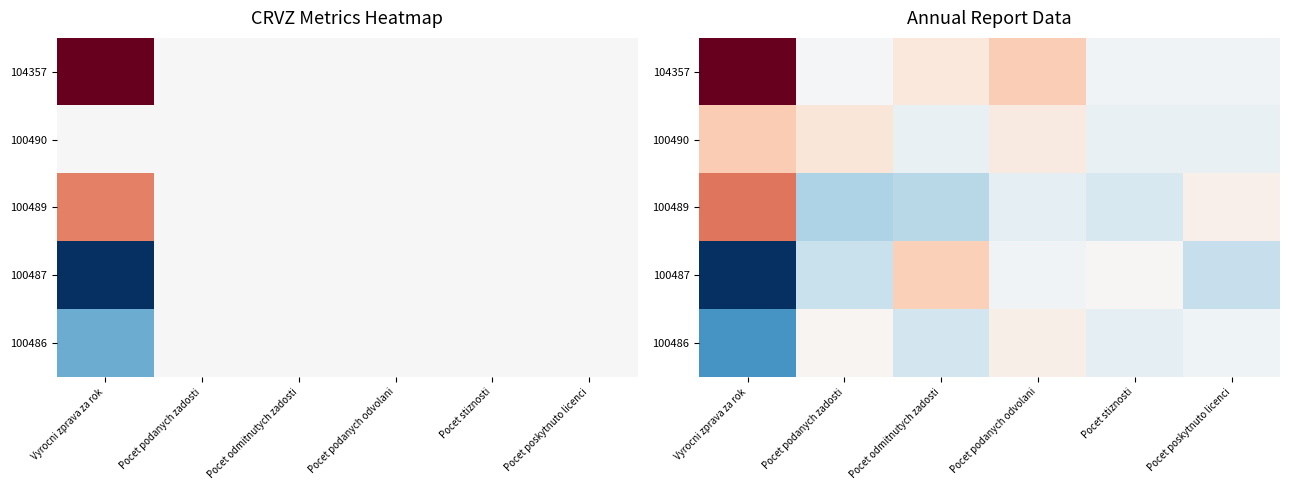

Is it true that 100487 equals 0.6 at Pocet podanych zadosti?

False